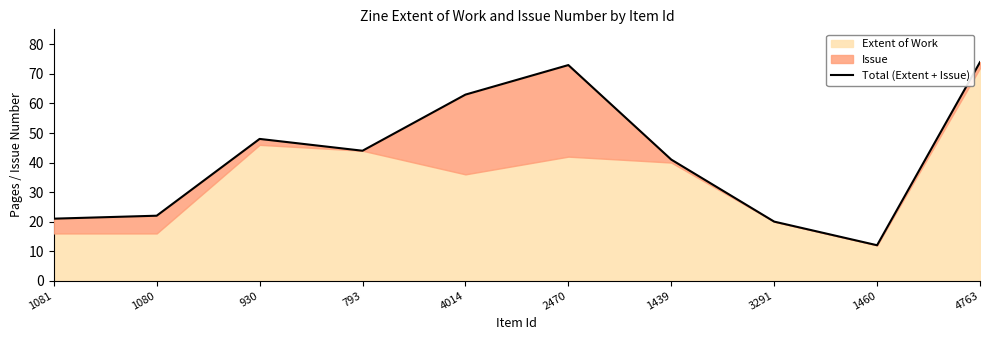

What is the label of the 4th point from the right?

1439